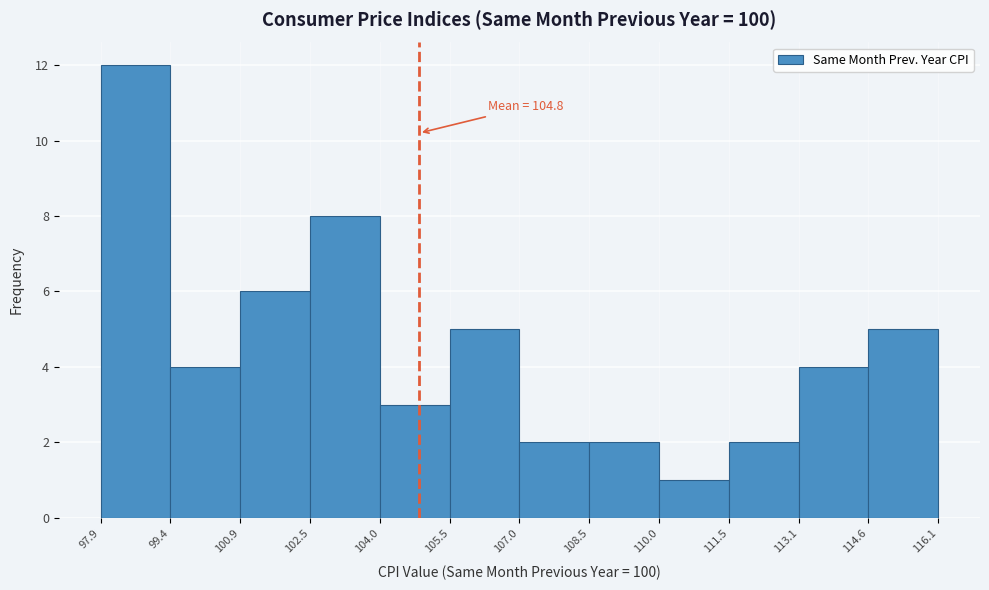

Which range on the x-axis has the tallest bar?

97.9 to 99.4